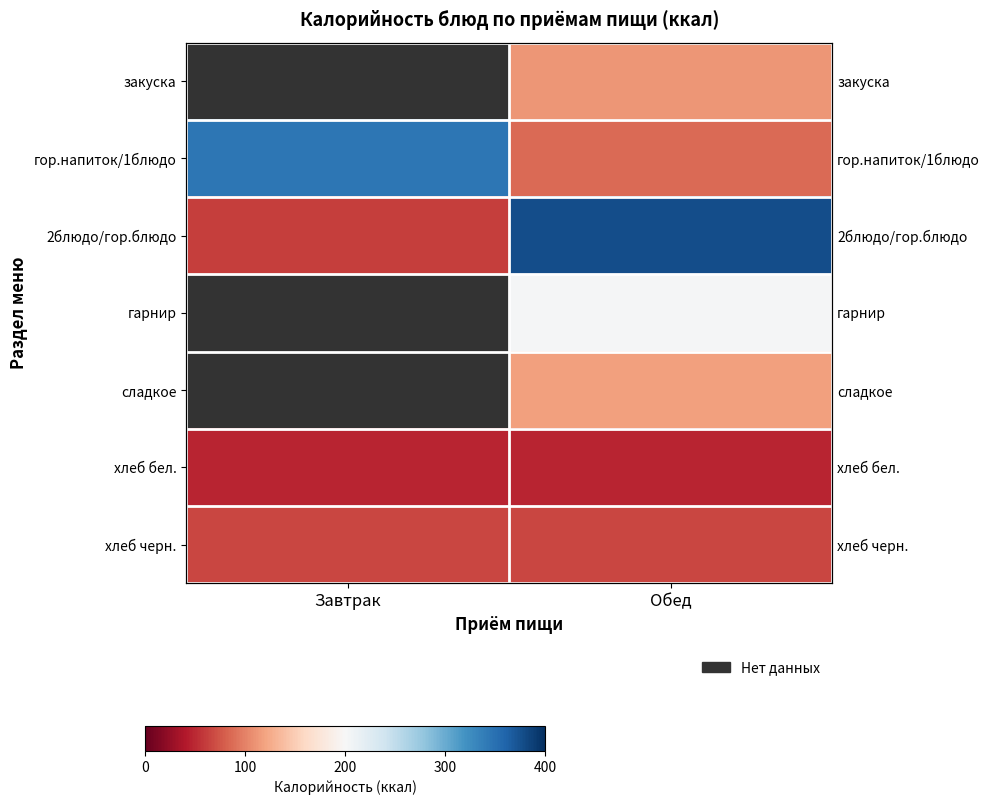

Which has a higher value, Обед or Завтрак?

Завтрак